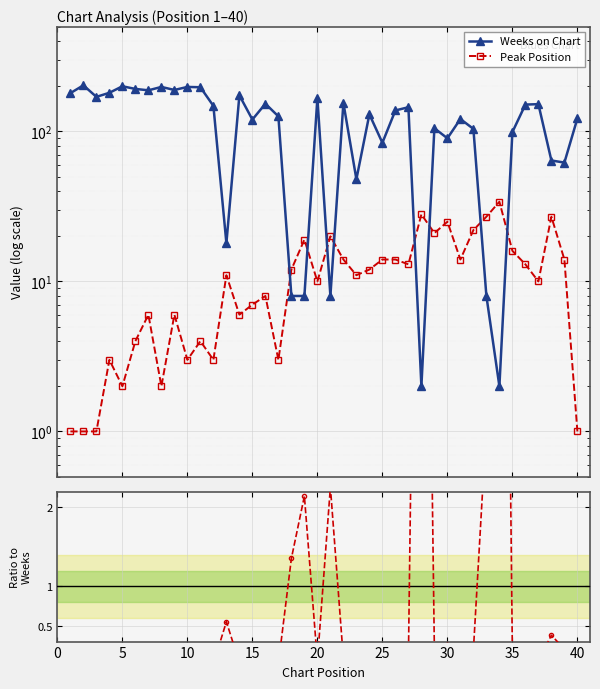

The Weeks on Chart series shows 48.0 at 11. True or false?

False